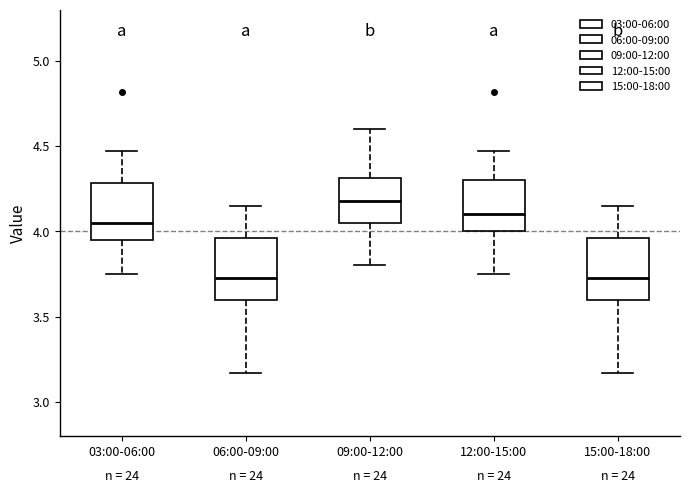

Where is the lower edge of the box for 15:00-18:00 on the y-axis? The values are not printed on the chart, so give them approximately, as read against the axis.

3.60